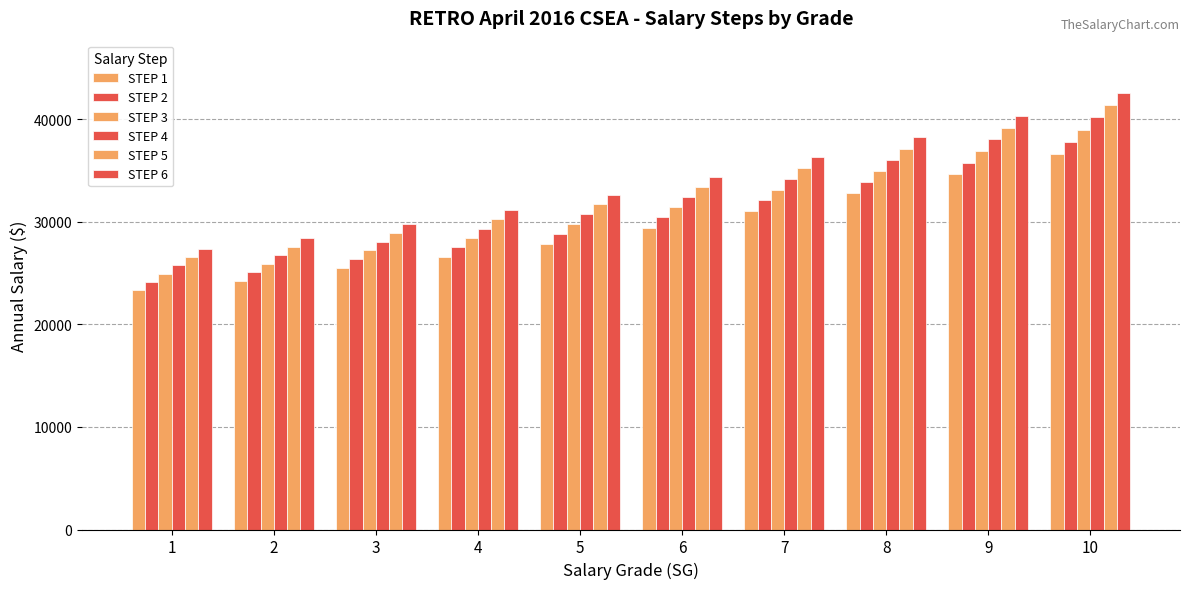

How many bars are there in each group?

6